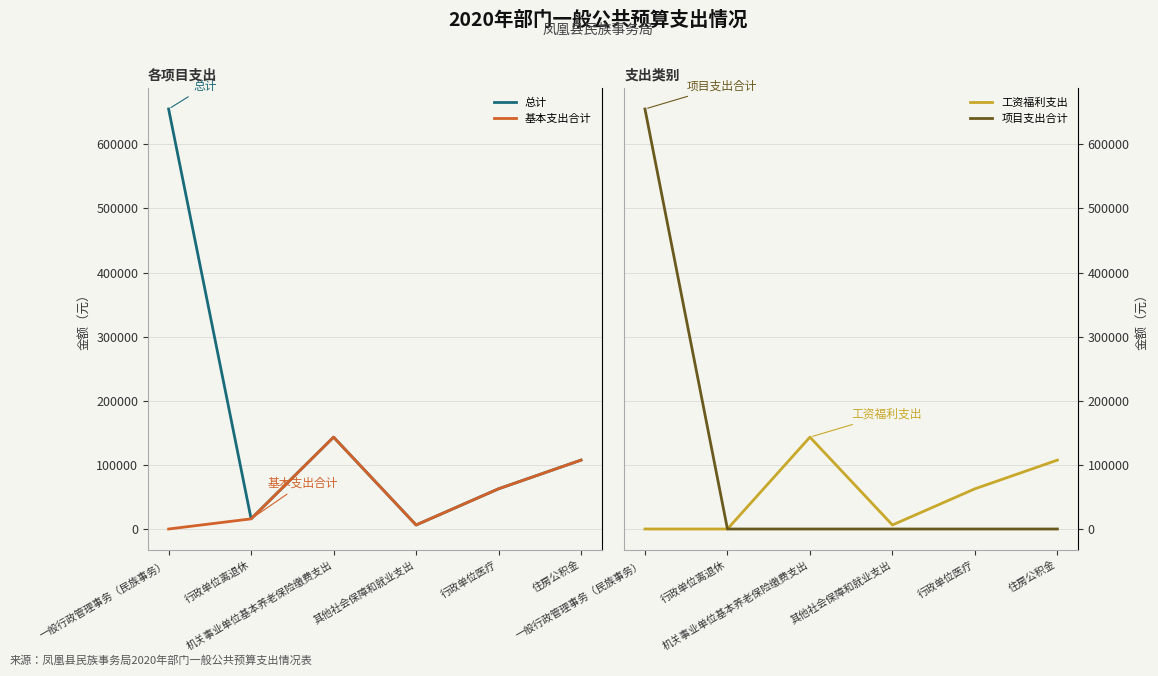

Does the chart have visible grid lines?

Yes